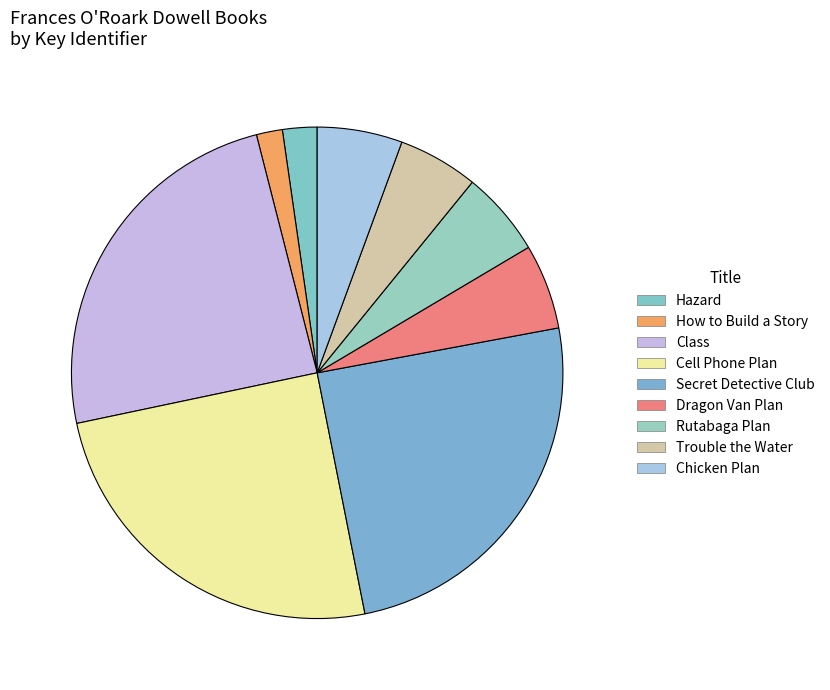

Count the number of slices in the pie.

9